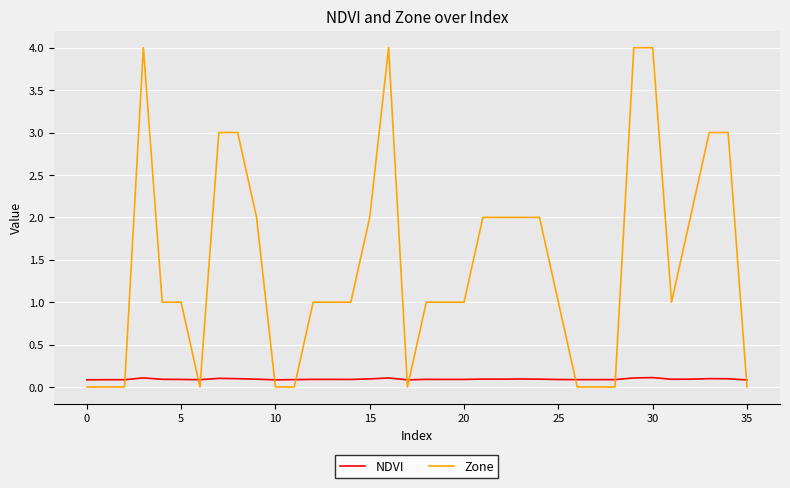

True or false: NDVI and Zone intersect in this chart.

True